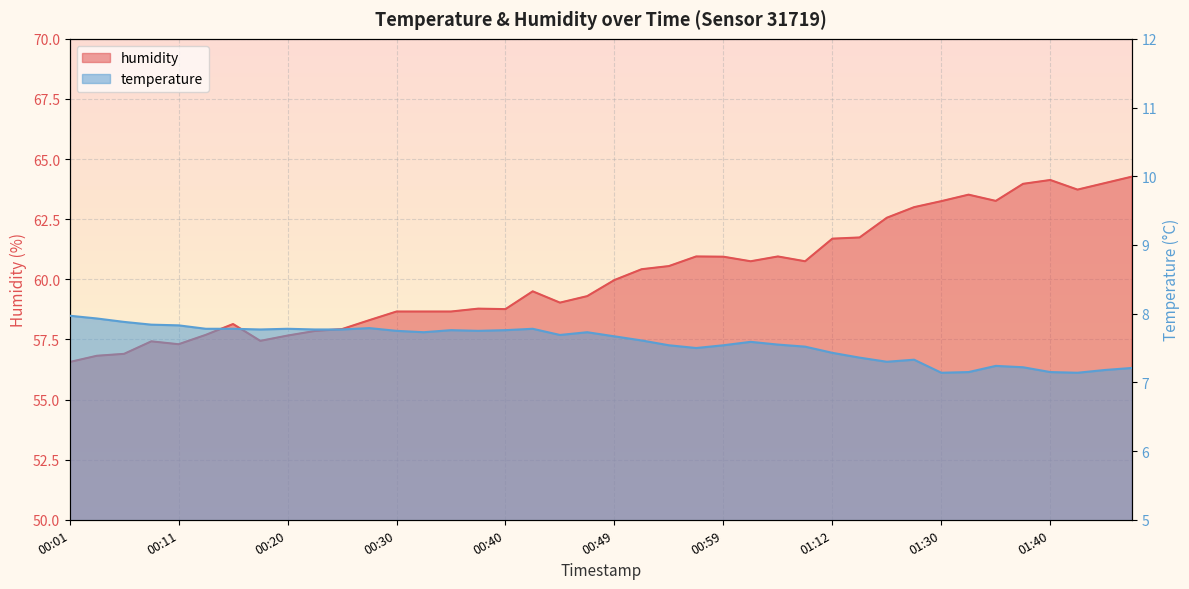

True or false: temperature and humidity cross at least once.

False